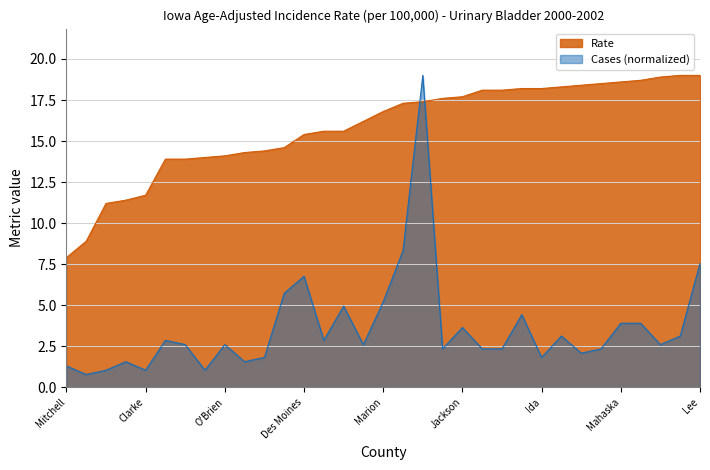

The value of Rate at Ida is 18.2. True or false?

True